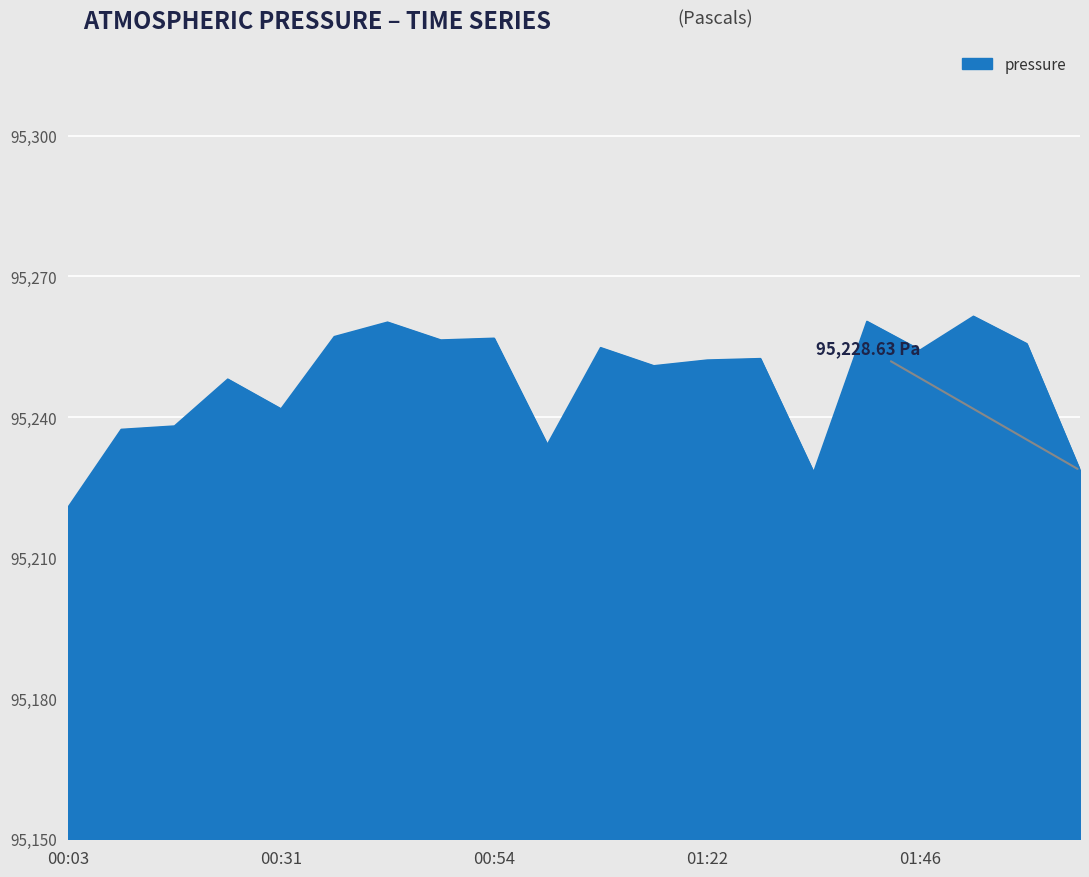

What is the difference between the maximum and minimum values?

40.8